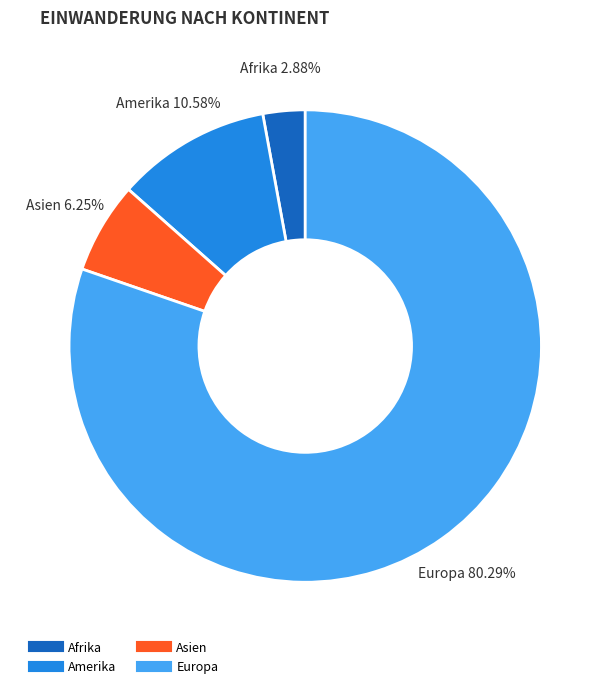

What percentage is the Europa slice, to the nearest percent?

80%